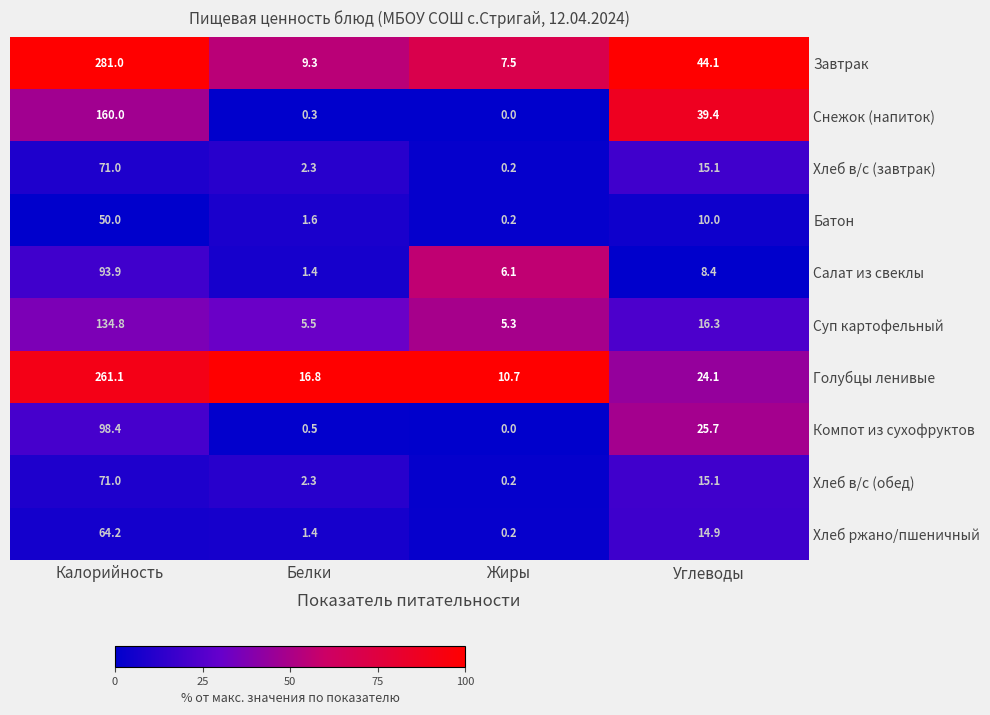

Which series has the widest spread of values?

Завтрак